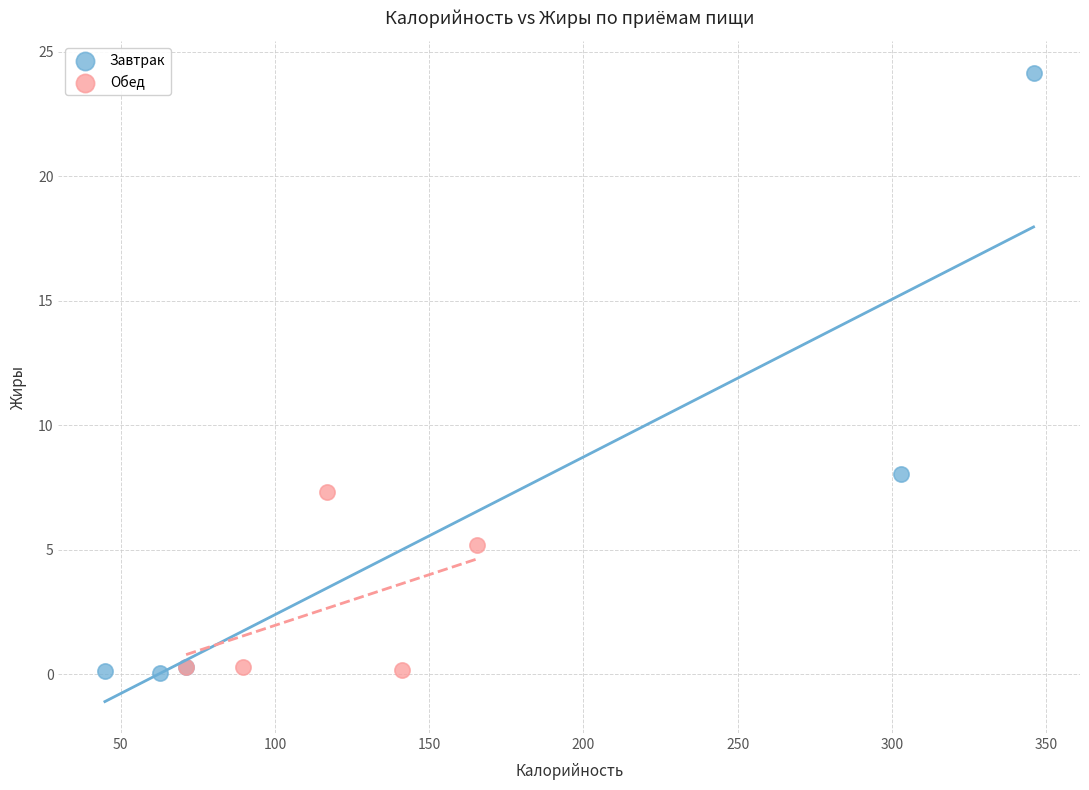

Which series contains the highest Y value?

Завтрак